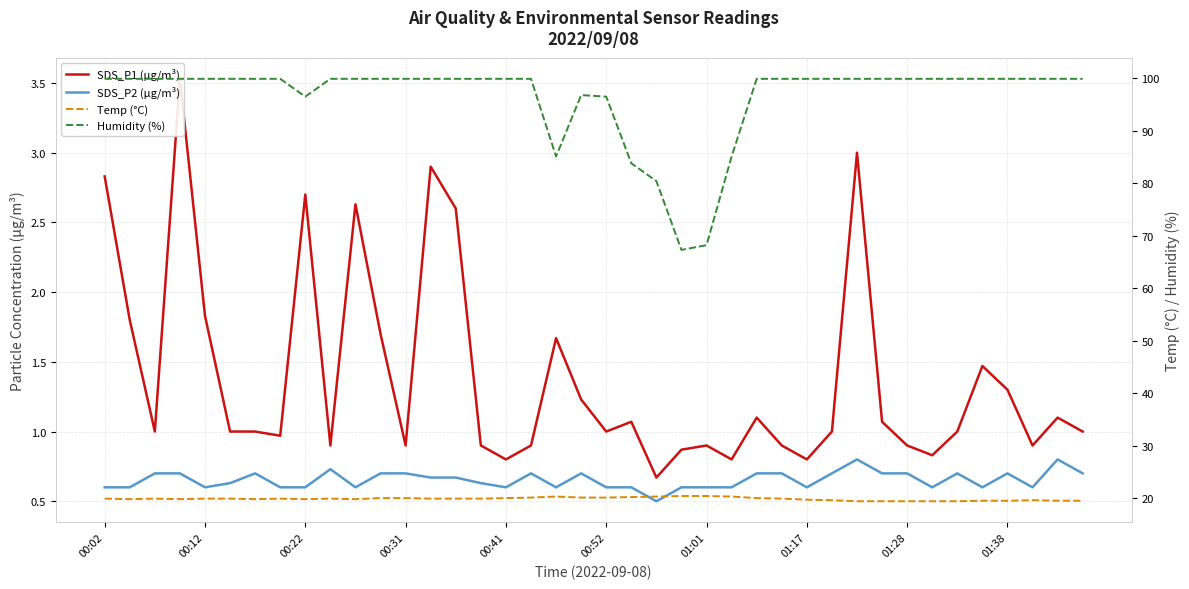

What is the label of the 9th point from the right?

31